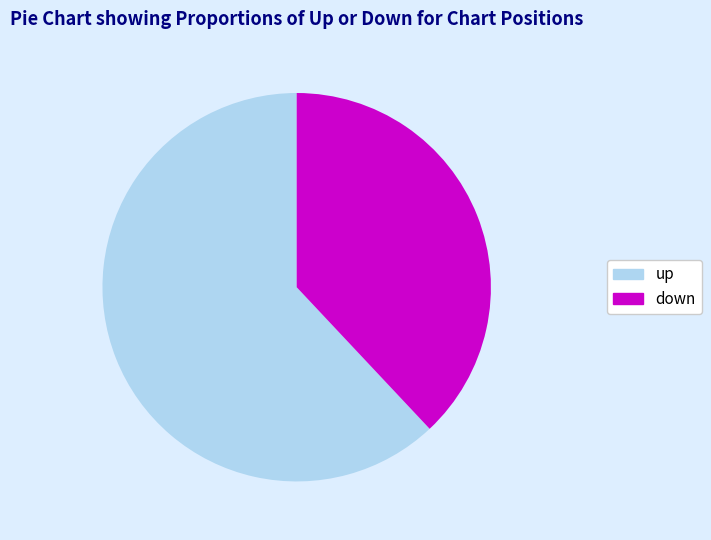

Combined, do down and up account for over 50%?

Yes